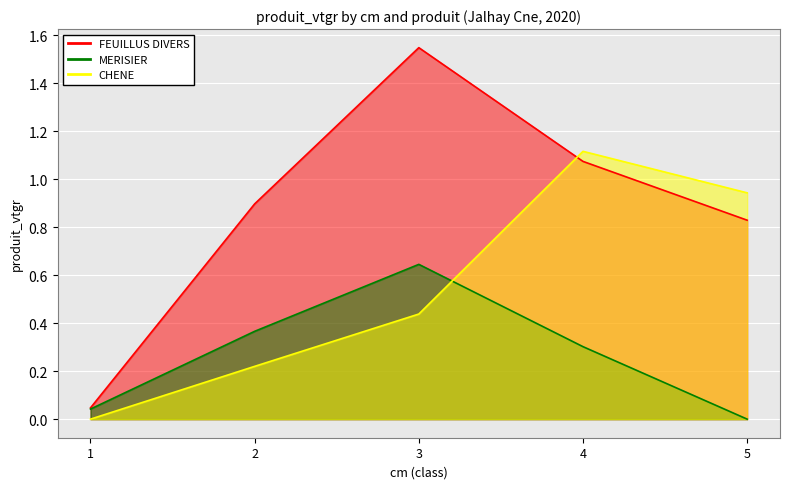

Rank the categories by CHENE value from highest to lowest.

4, 5, 3, 2, 1